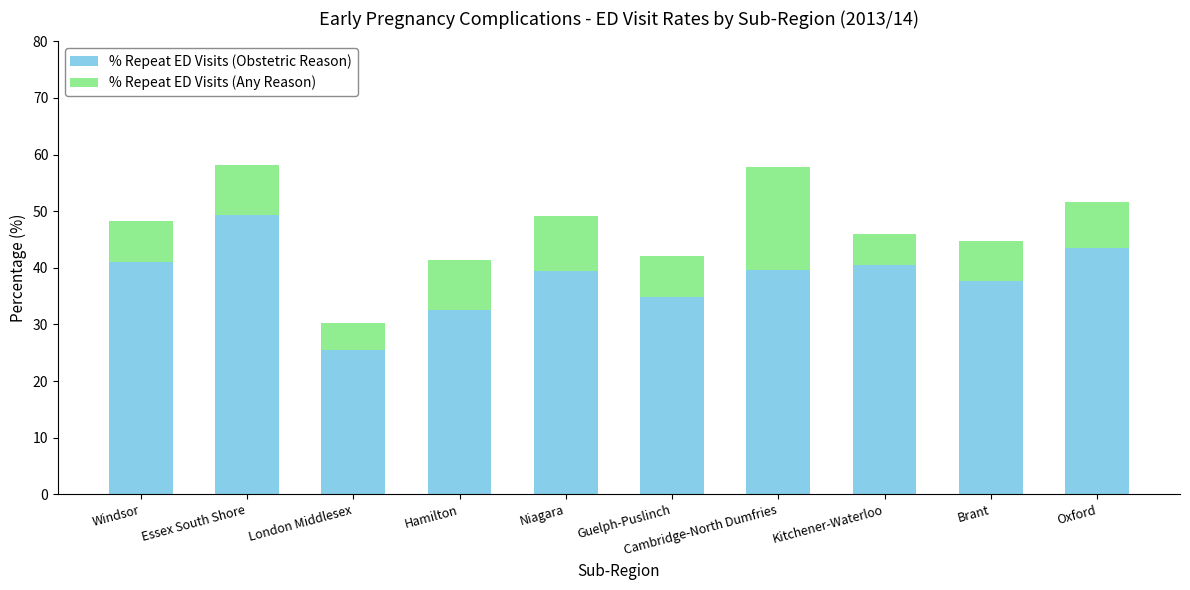

Which category has the lowest value in the % Repeat ED Visits (Obstetric Reason) series?

London Middlesex